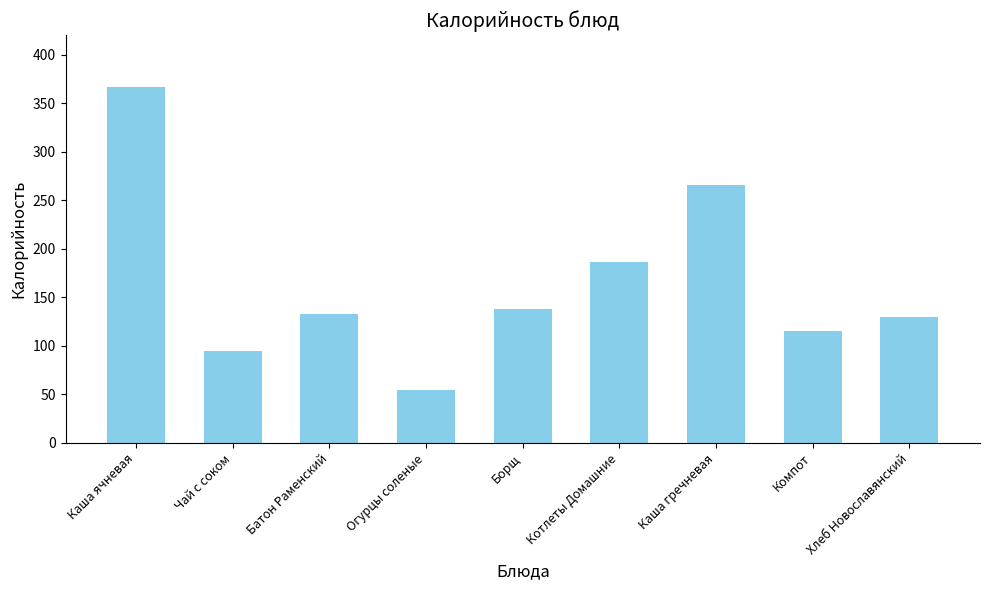

Approximately how many times larger is the value at Котлеты Домашние compared to Борщ?

1.4